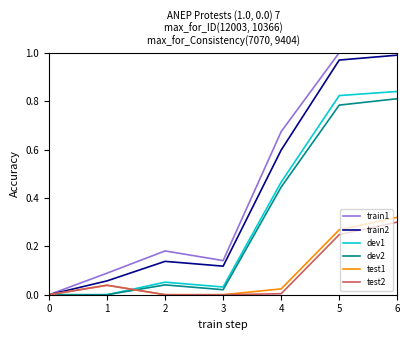

How many lines are shown in the chart?

6